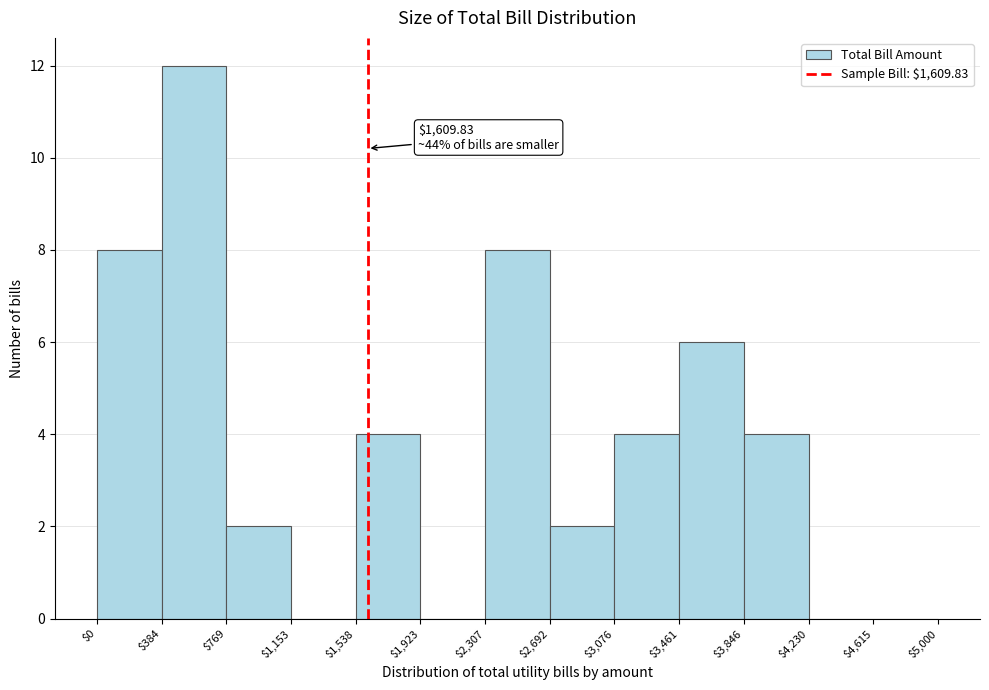

Over which range of the x-axis is the bar tallest?

$384 to $769